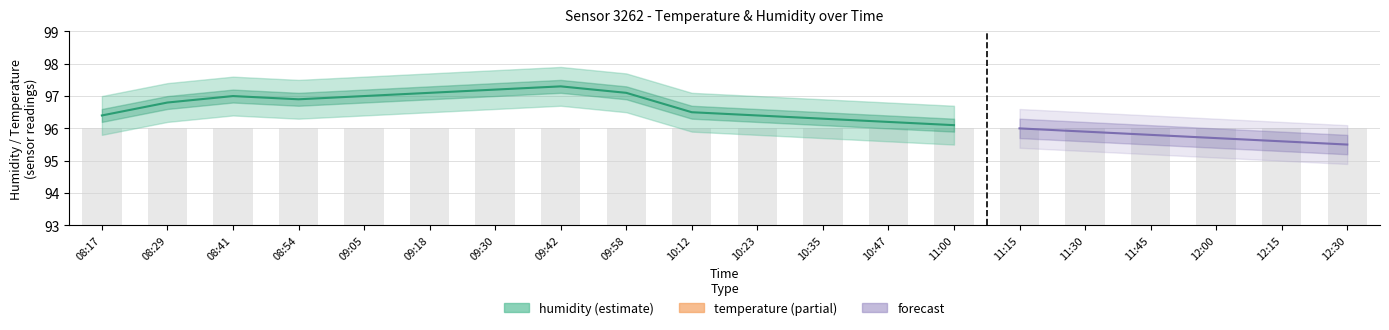

Count the number of categories in the chart.

20